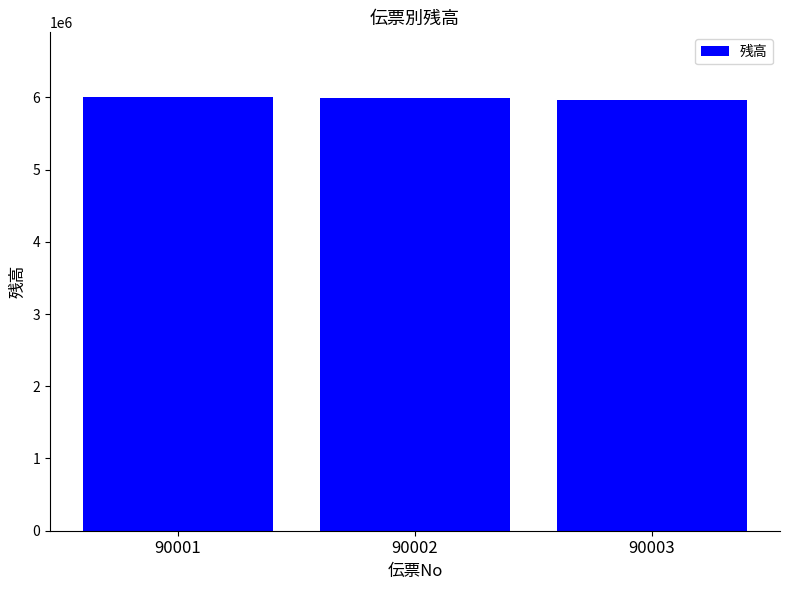

What is the smallest value displayed?

5961950